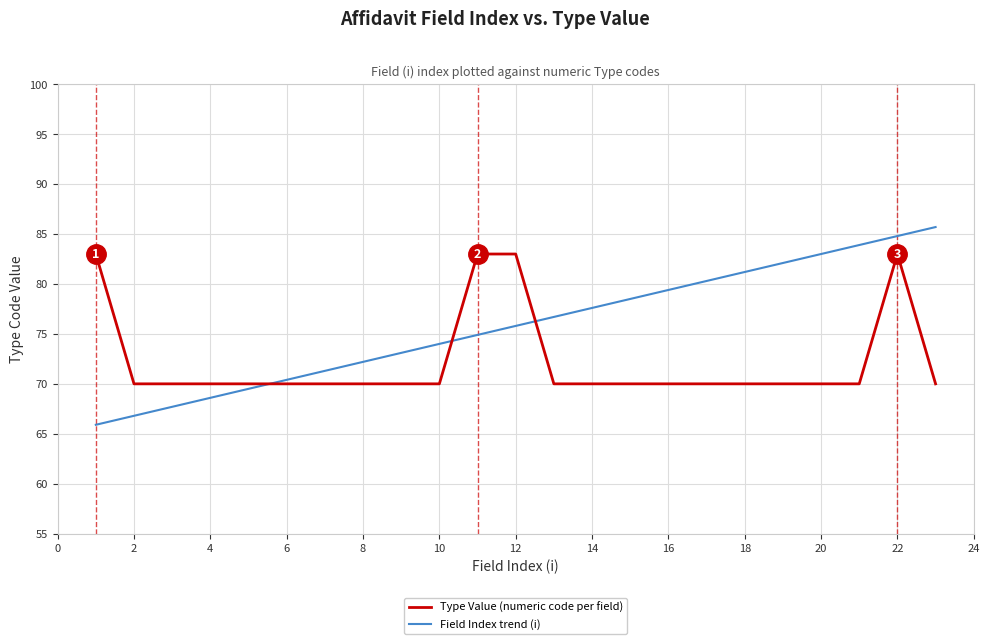

Does the chart display data point markers on the line(s)?

No